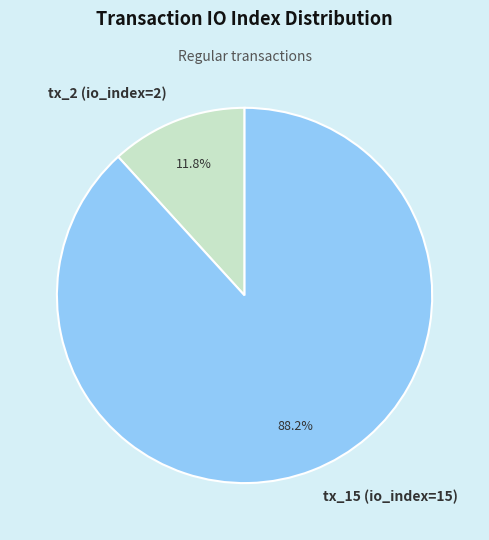

True or false: tx_15 (io_index=15) accounts for 96% of the total.

False